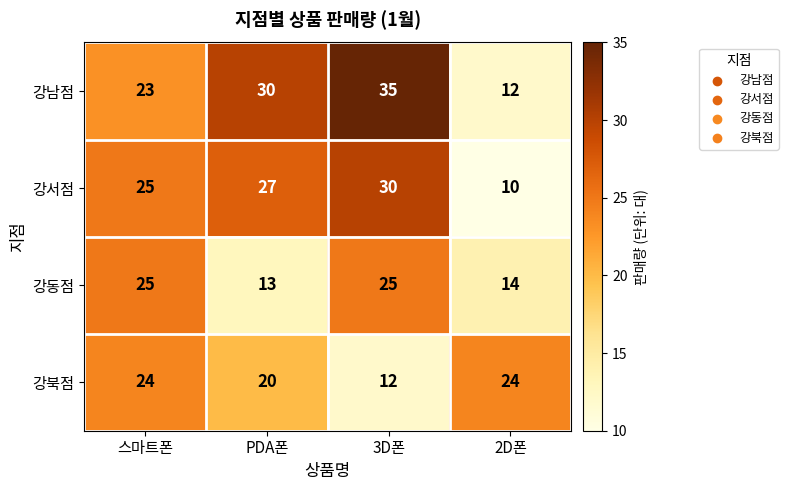

What is the greatest value displayed?

35